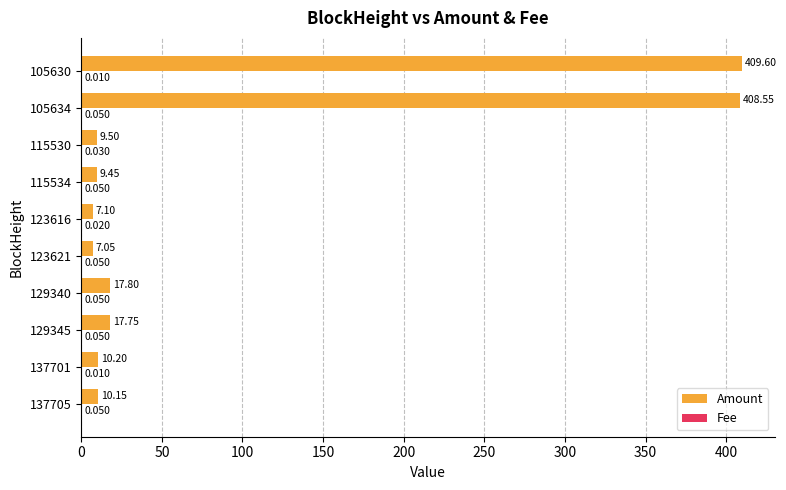

Between 137701 and 115534, which series saw the biggest shift?

Amount